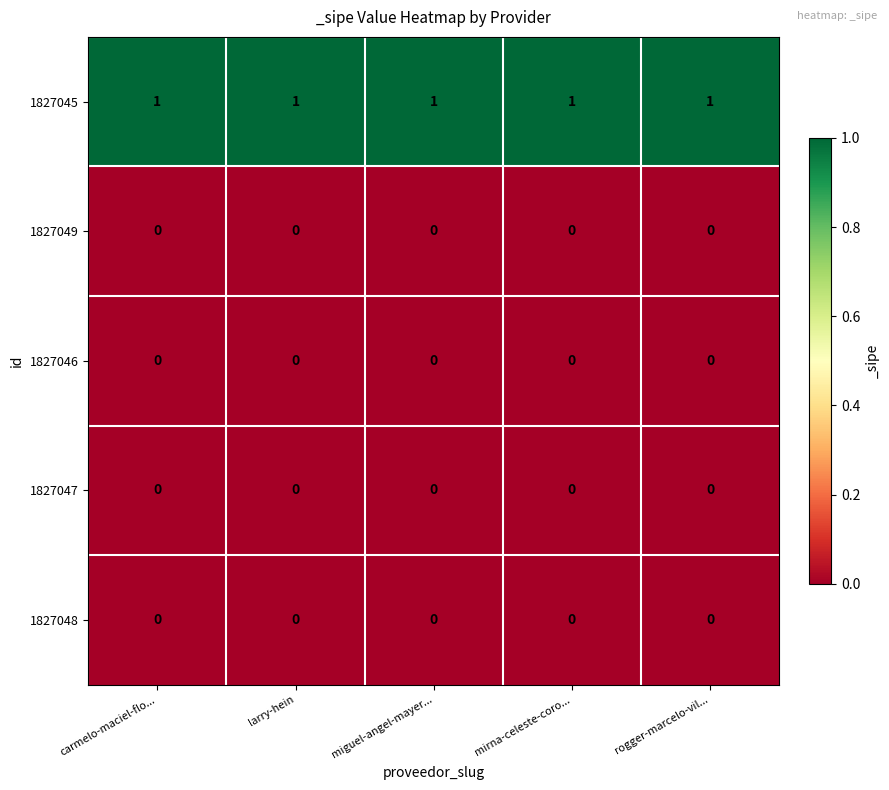

Which series has the largest total across all categories?

1827045